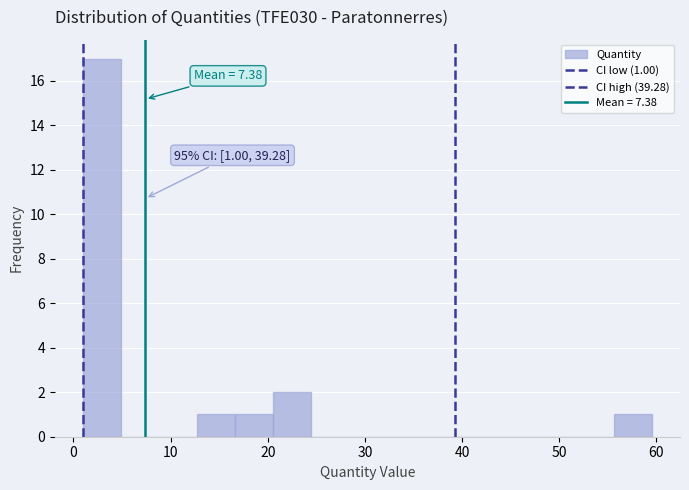

Around what value on the x-axis is the tallest bar? Give the approximate position of its centre, as read against the axis.

3